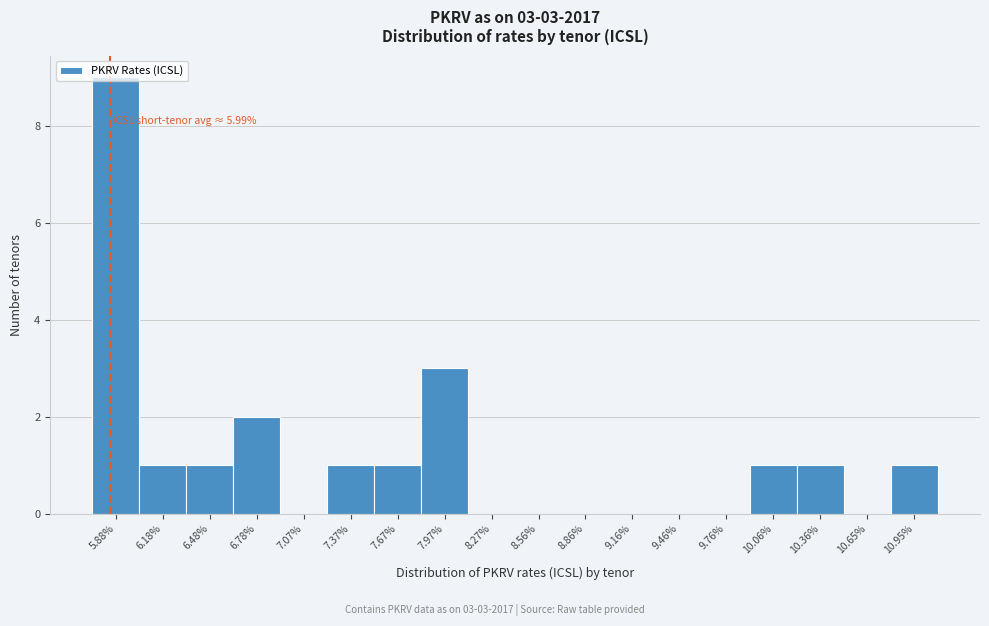

At which category does the chart reach its peak across all series?

5.88%